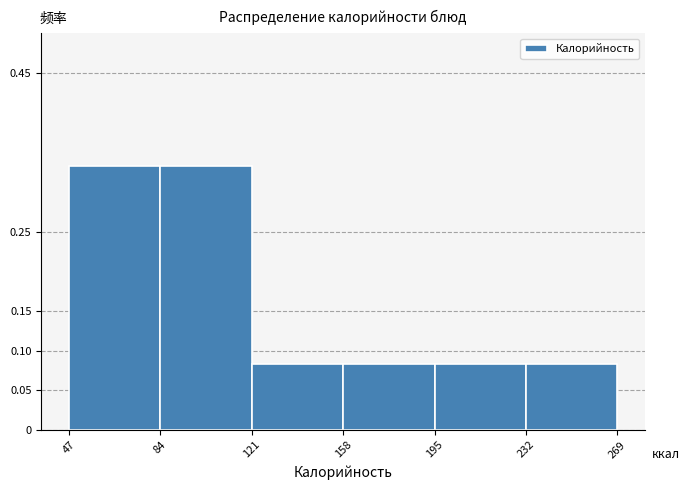

Reading left to right, list every bar in this chart as the range it spans on the x-axis followed by its height. The values are not printed on the chart, so give them approximately, as read against the axis.

47 to 84: 0.335
84 to 121: 0.335
121 to 158: 0.085
158 to 195: 0.085
195 to 232: 0.085
232 to 269: 0.085